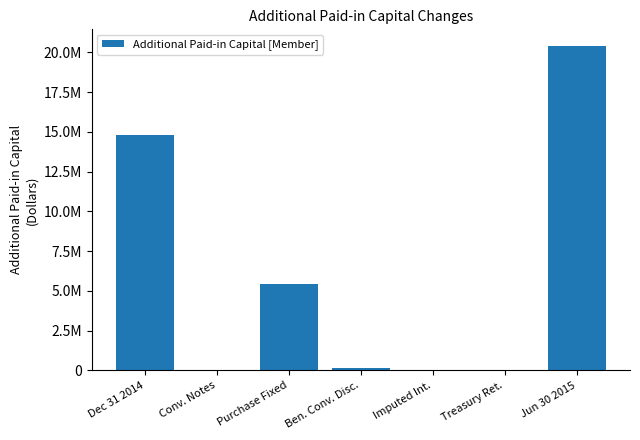

Where does the data first go above 169783?

Dec 31 2014